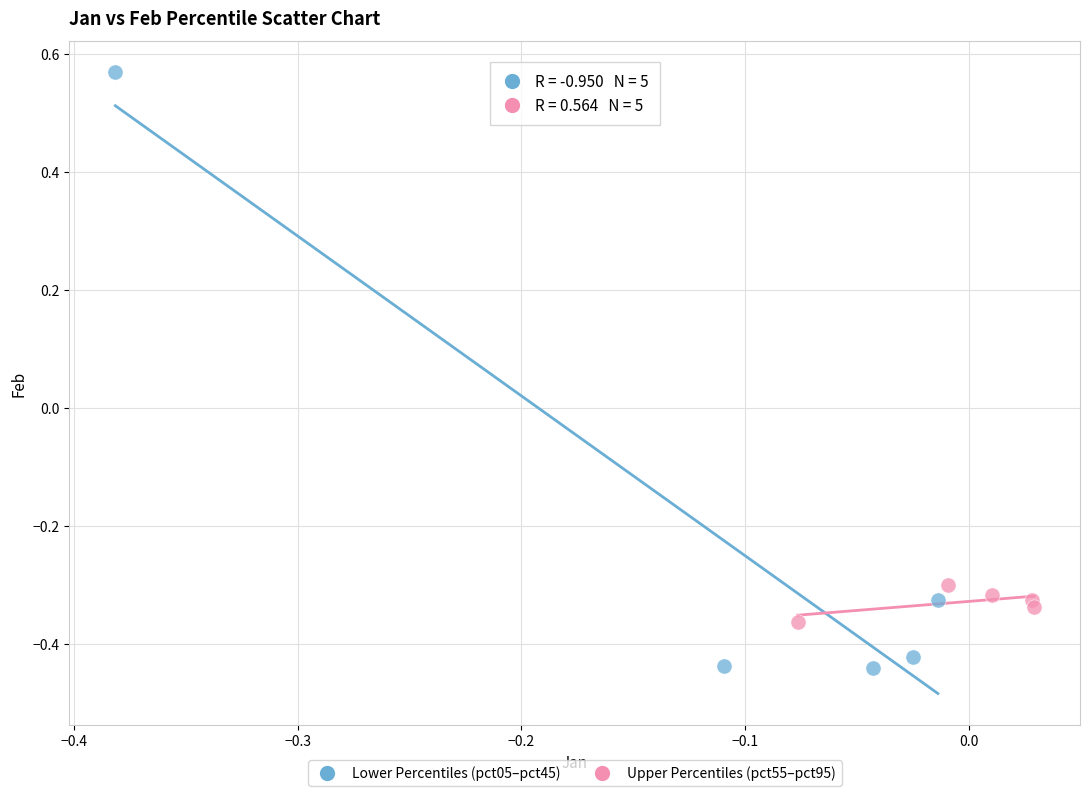

Which series has the widest spread of Y values?

Lower Percentiles (pct05–pct45)